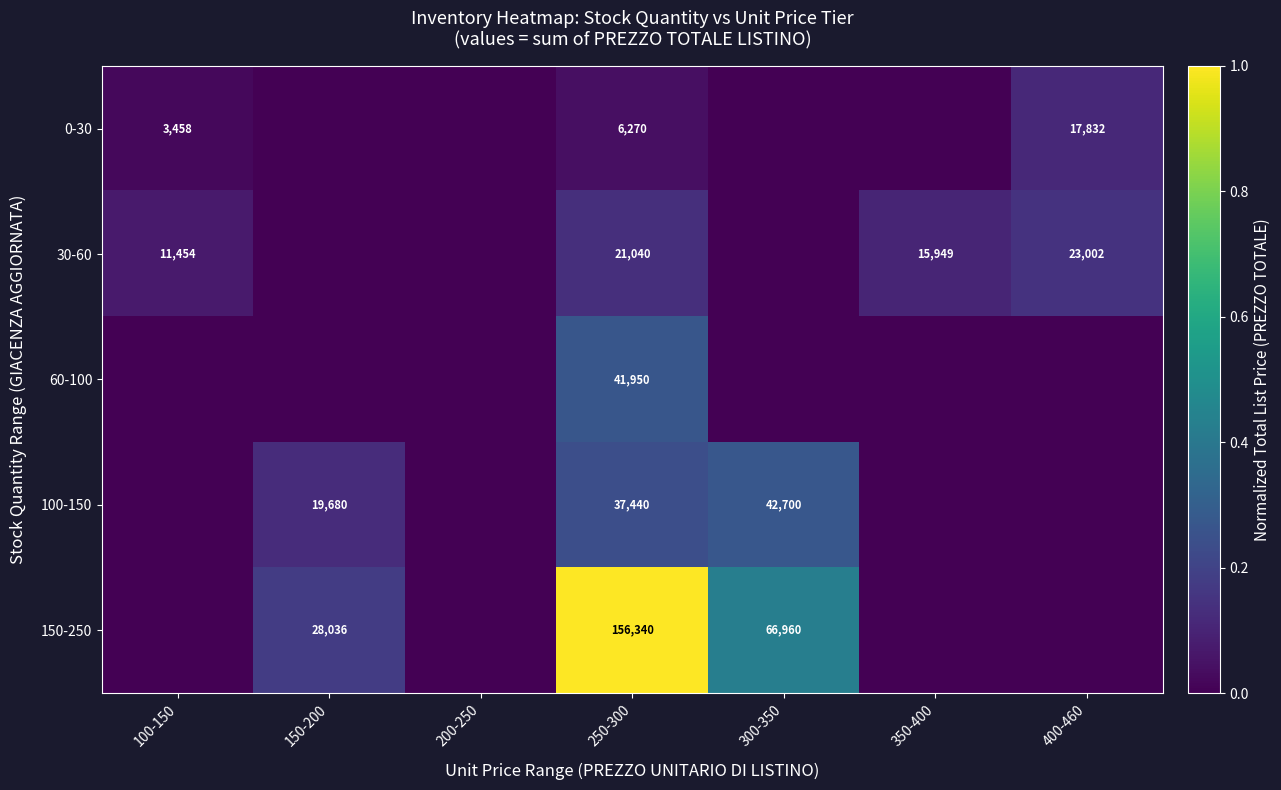

The 30-60 series shows 23002 at 400-460. True or false?

True